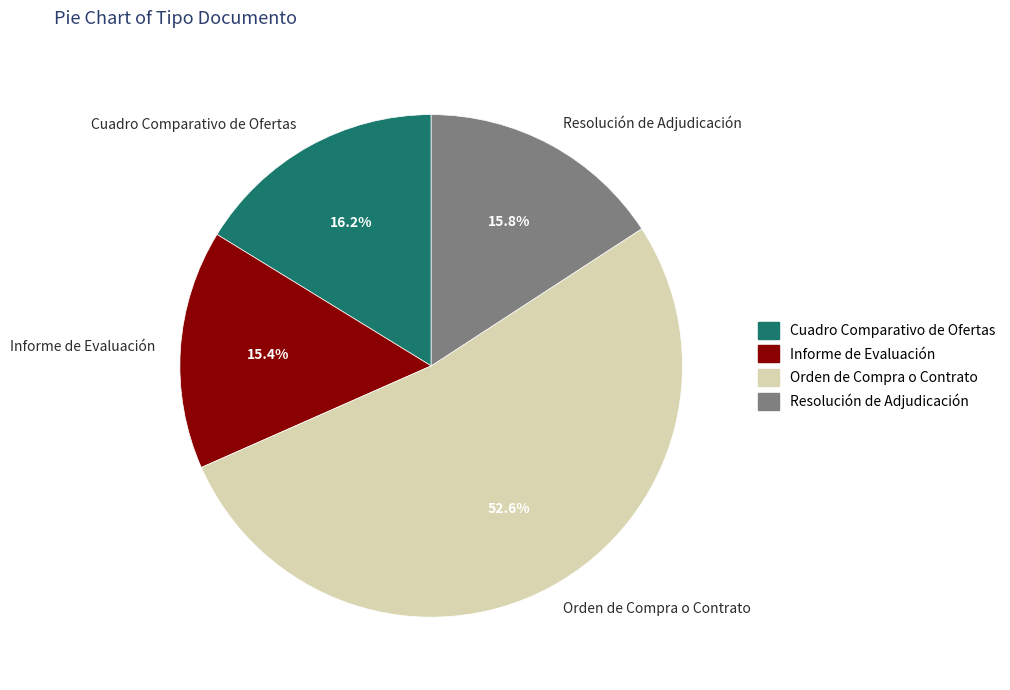

What percentage is NOT represented by Orden de Compra o Contrato?

47.4%